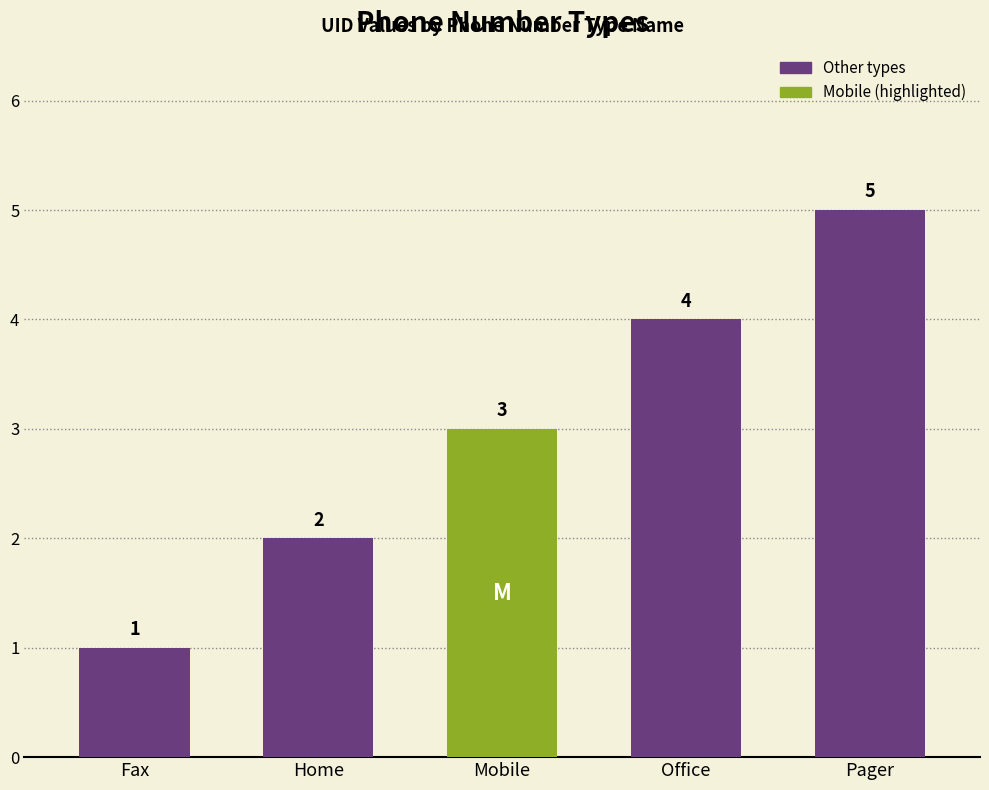

What is the difference between the maximum and minimum values?

4